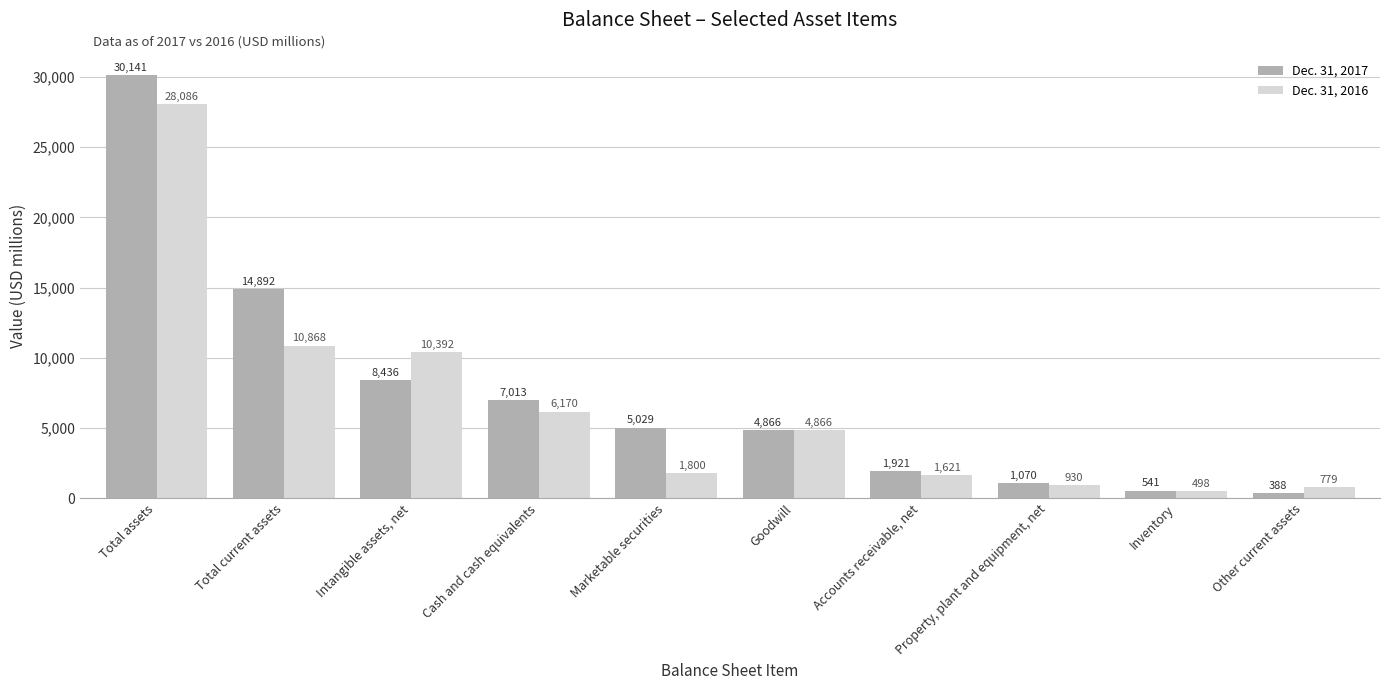

At which label does Dec. 31, 2017 first exceed 5029?

Total assets